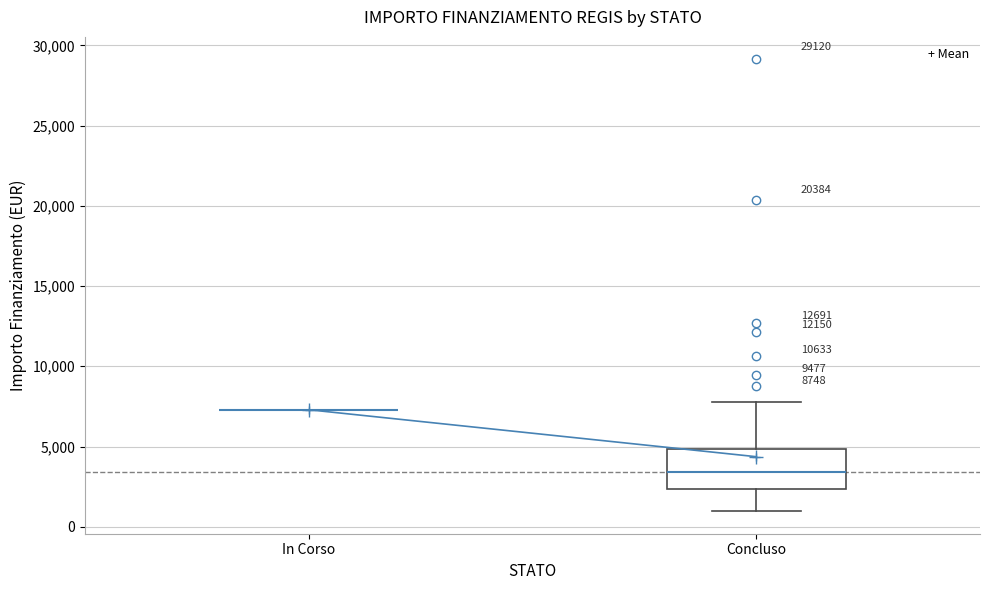

Which box is the tallest, from its lower edge to its upper edge?

Concluso